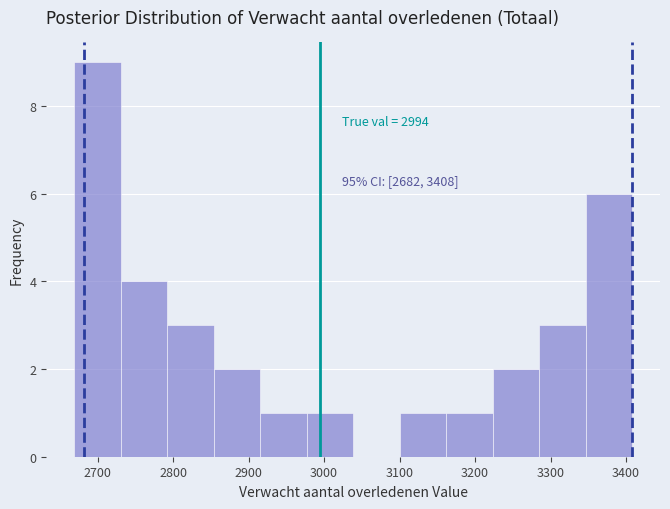

Over which range of the x-axis is the bar tallest?

2670 to 2730